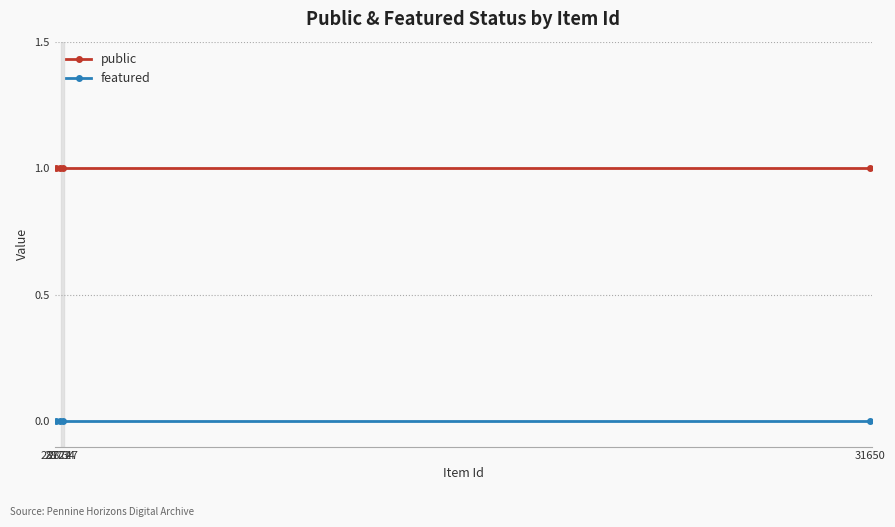

Reading left to right, transcribe all the data shown in this chart.

public: 1	1	1	1
featured: 0	0	0	0